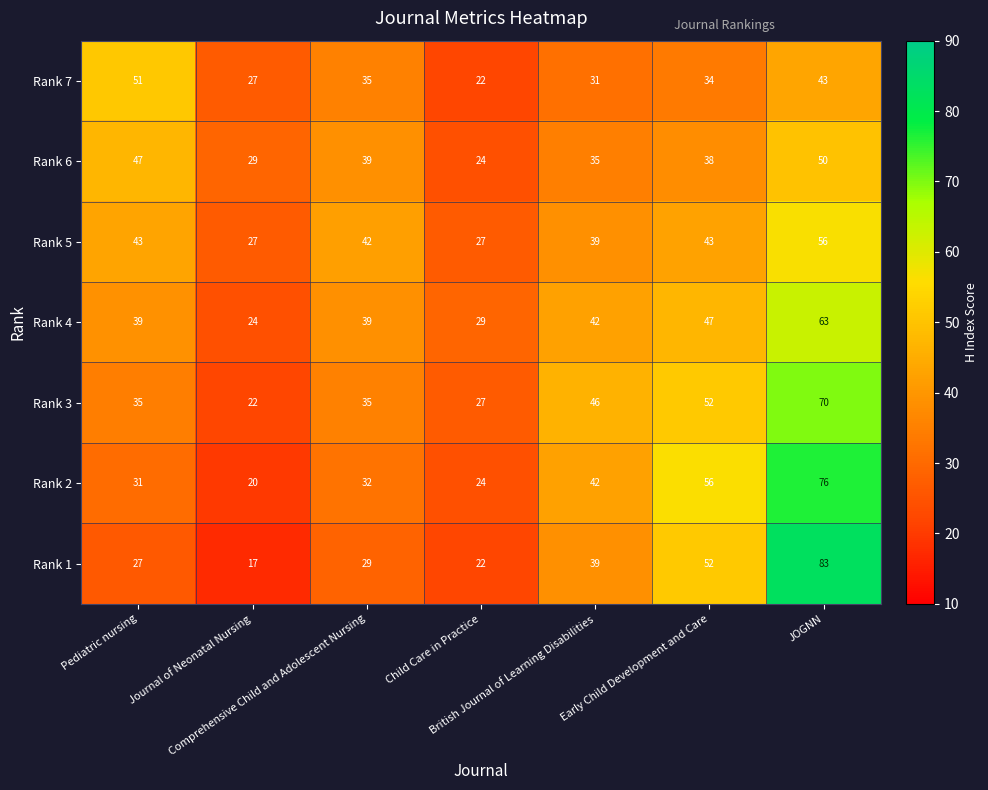

How many Rank 6 values are between 29 and 47?

5